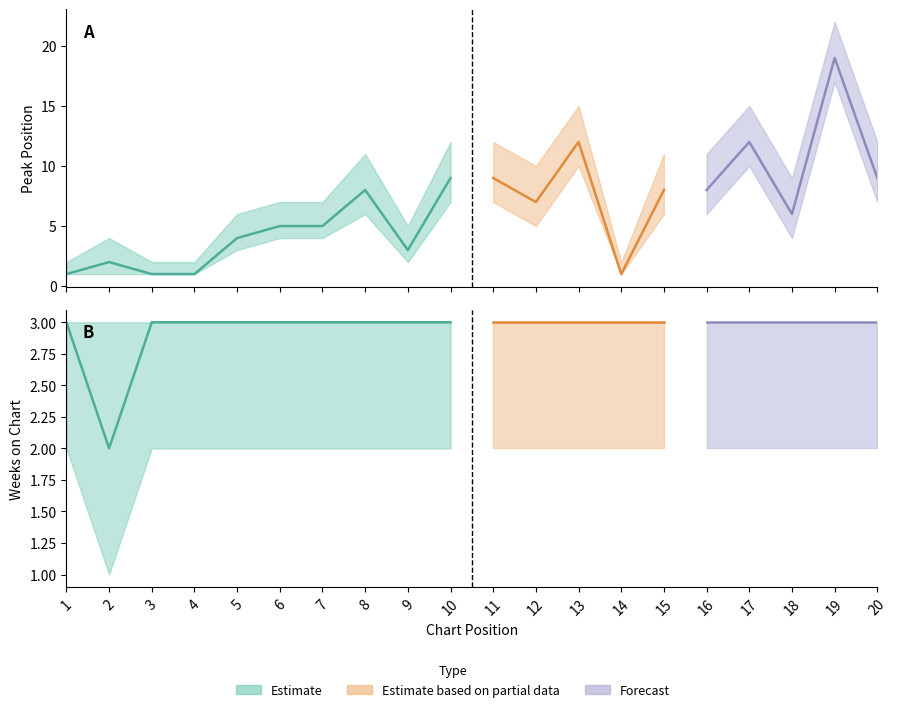

Which series has the largest range (max minus min)?

Peak Position